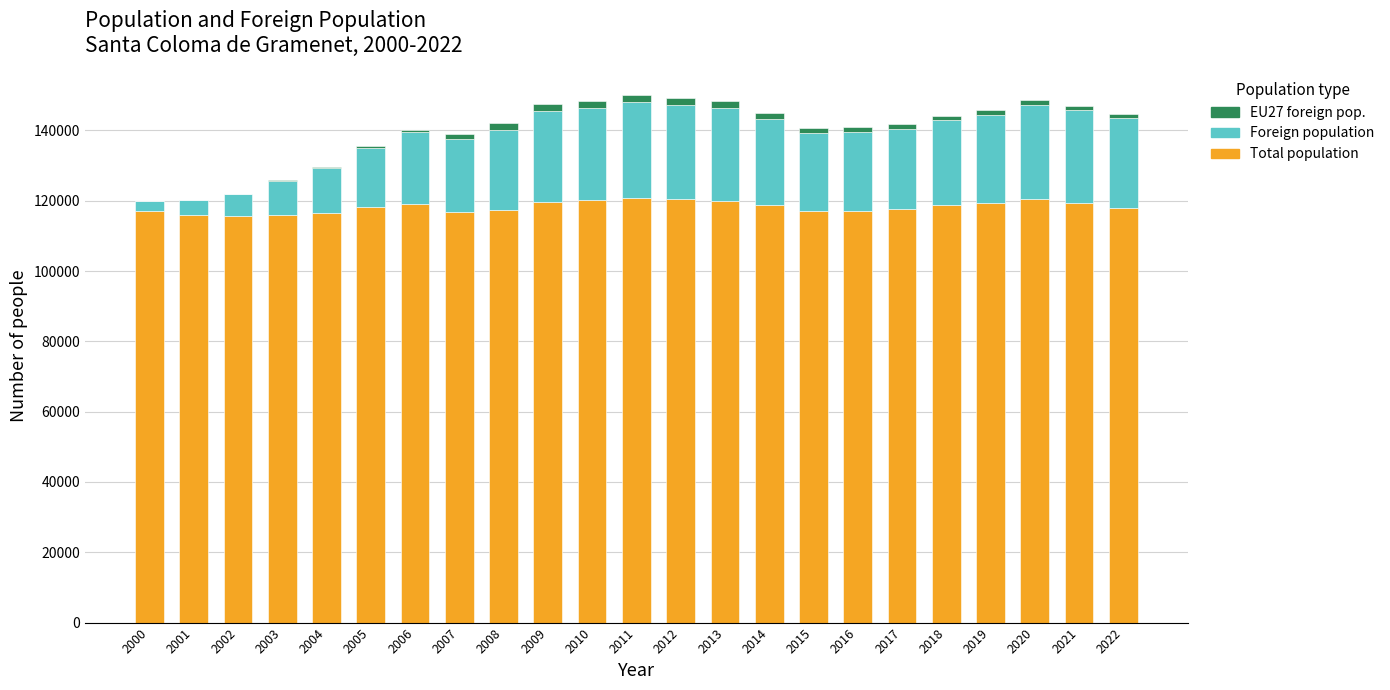

Which series has the largest total across all categories?

Total population